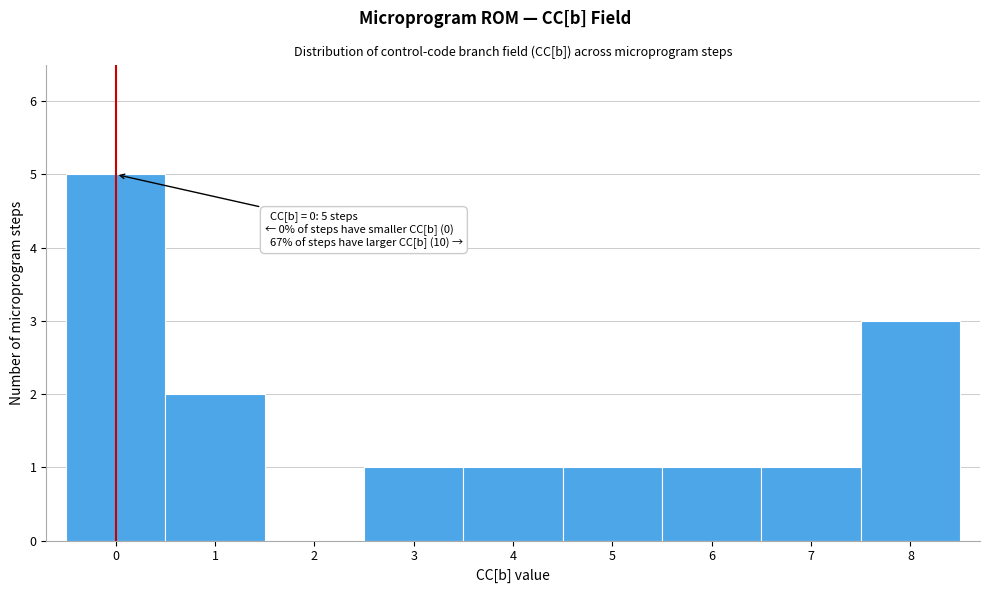

Over which range of the x-axis is the bar tallest?

-0.5 to 0.5